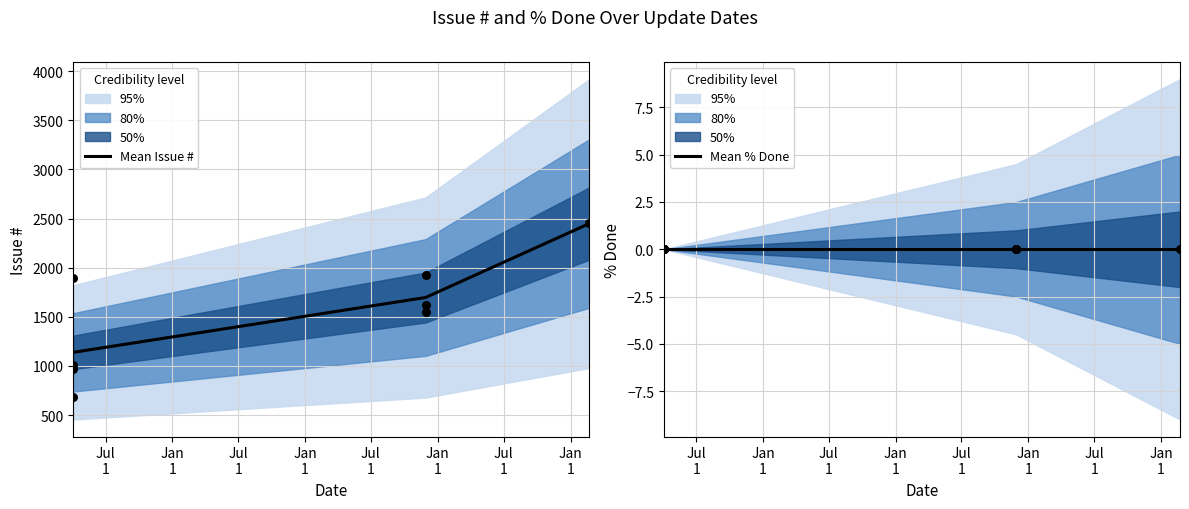

Which series contains the highest Y value?

Mean Issue #